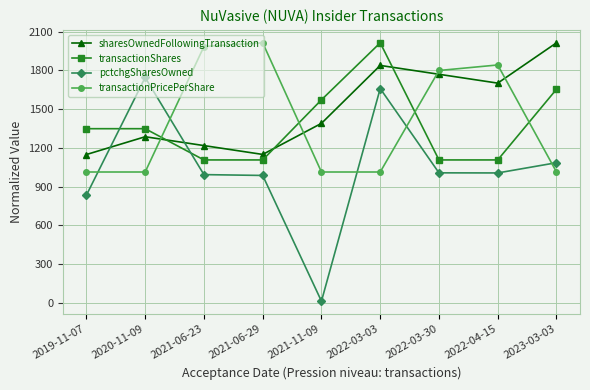

Where do transactionPricePerShare and transactionShares first cross each other?

2020-11-09 and 2021-06-23